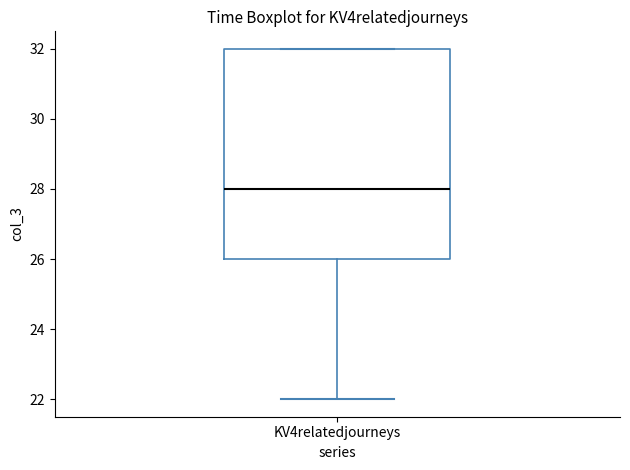

Read this box plot against the y-axis: the position of the median line, the range covered by the box, and the ends of both whiskers. The values are not printed on the chart, so give them approximately, as read against the axis.

median 28, box 26 to 32, whiskers 22 to 32